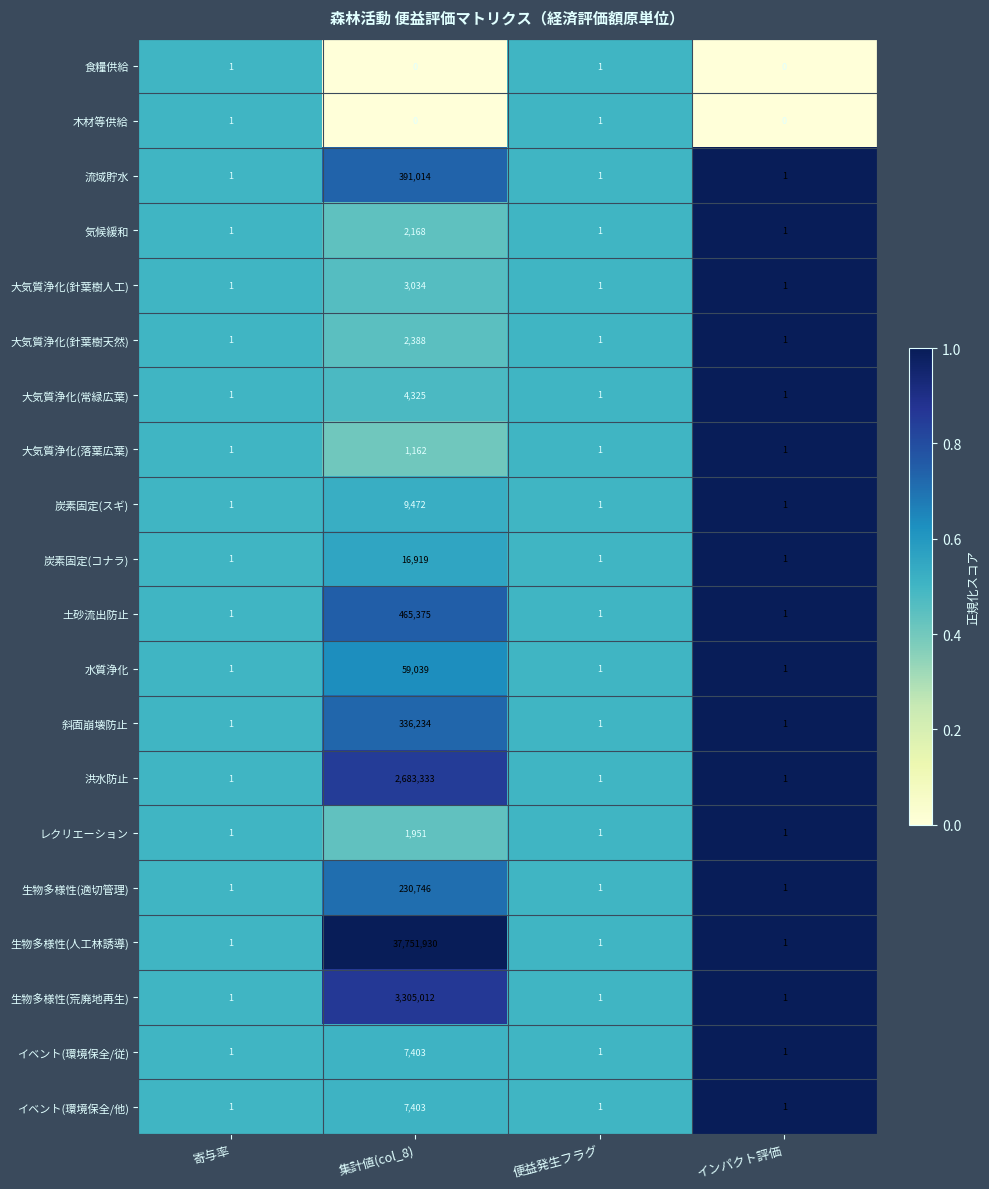

What is the difference between the maximum and minimum values in the 流域貯水 series?

391013